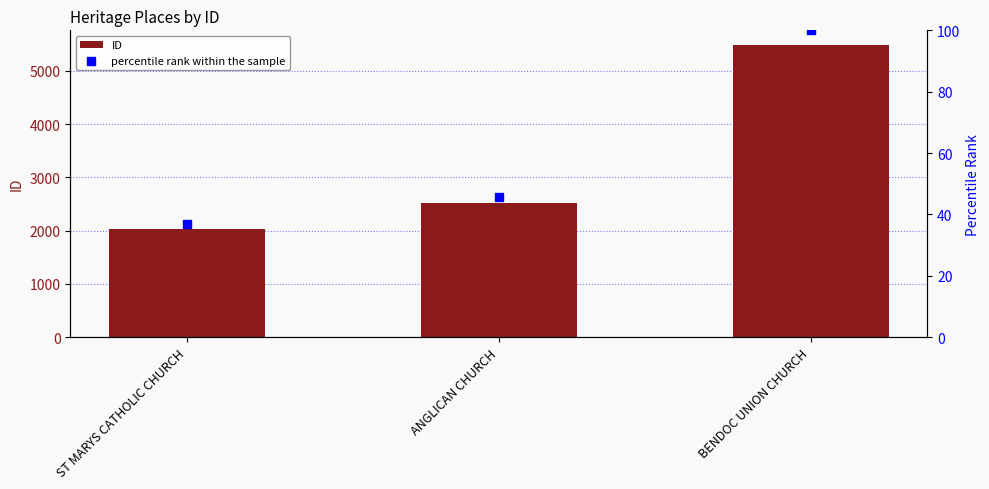

Which series has the largest Y range (max minus min)?

ID